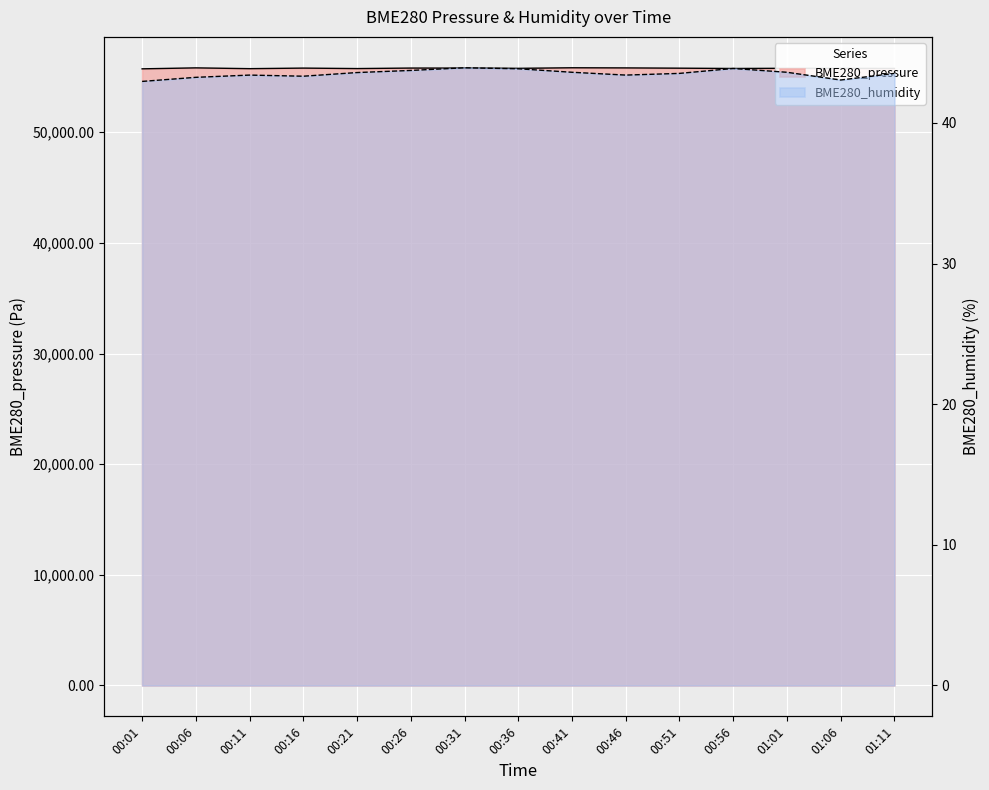

At which category is the sum across all series the highest?

00:41